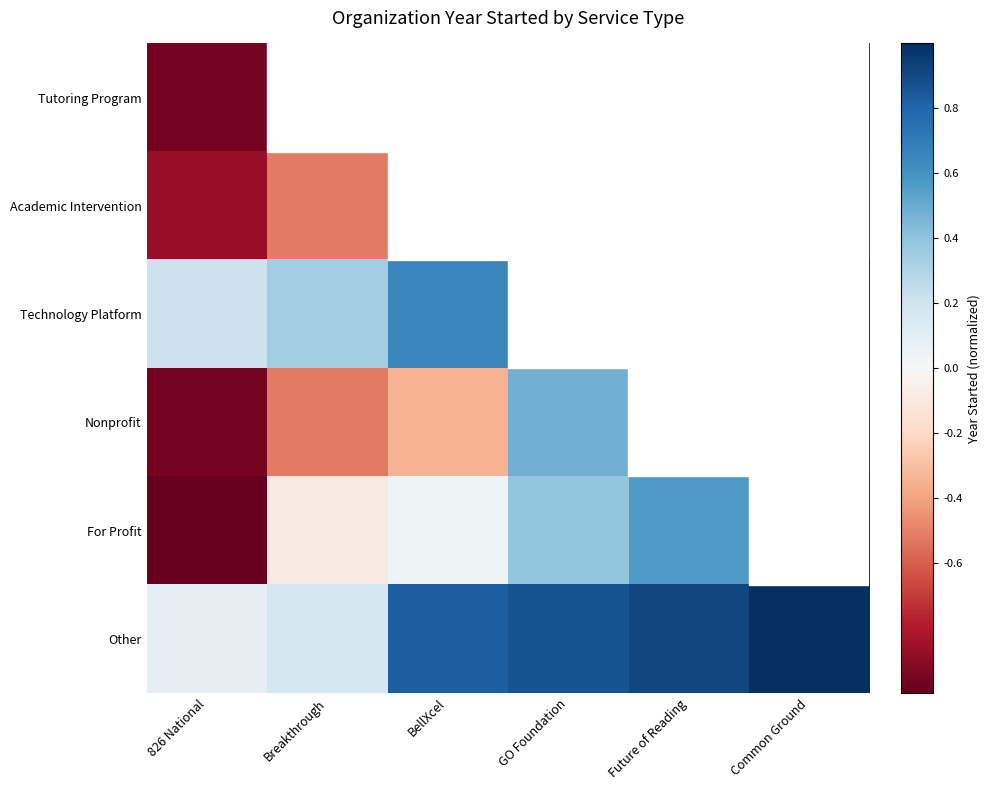

What is the minimum value shown in the chart?

-1.0